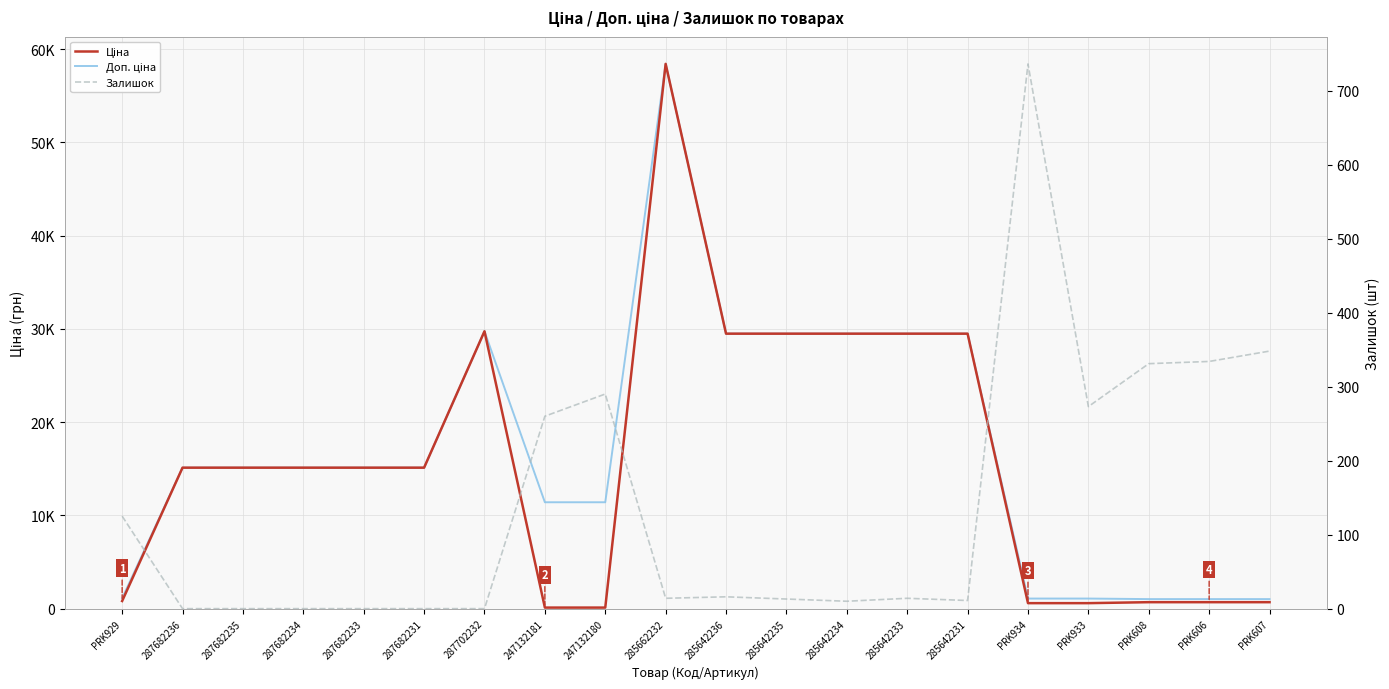

How many lines are shown in the chart?

3